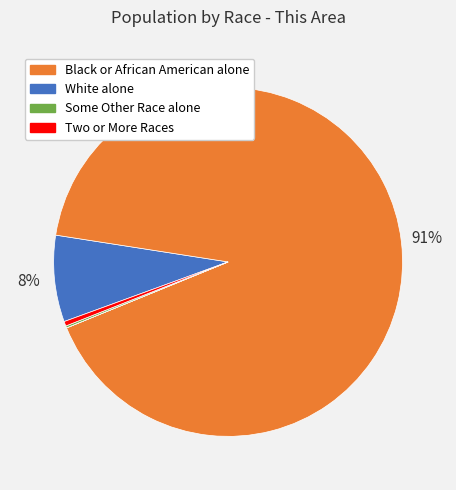

To the nearest percent, what is the average slice percentage?

14%